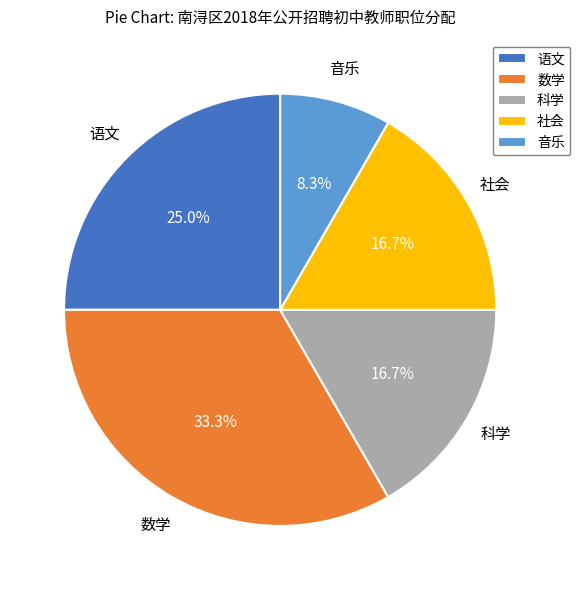

Is there a majority slice in this chart?

No